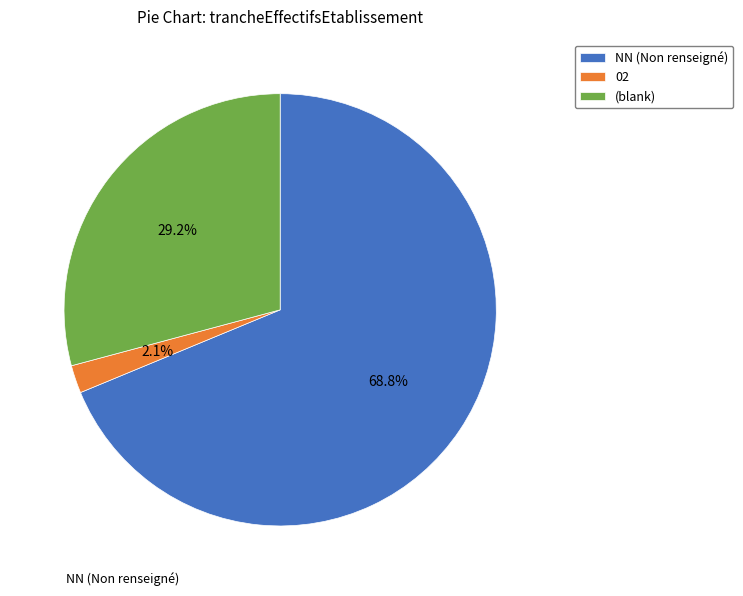

To the nearest percent, what percentage of the pie is 02?

2%